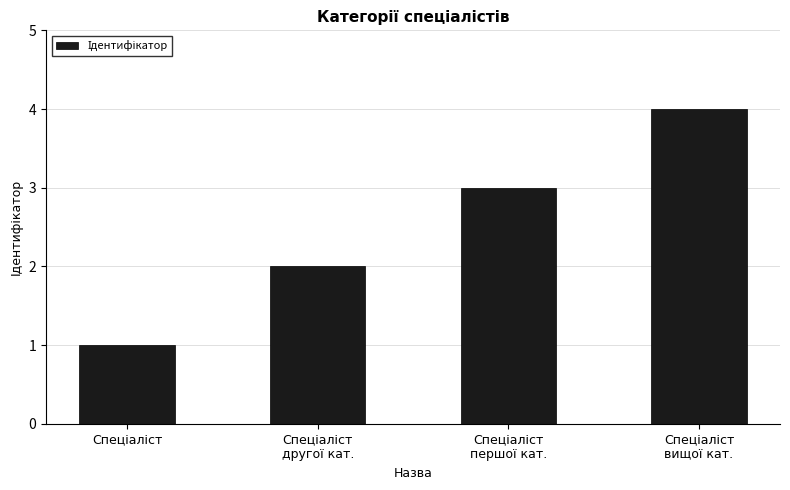

Count the values in the range 2 to 4.

3